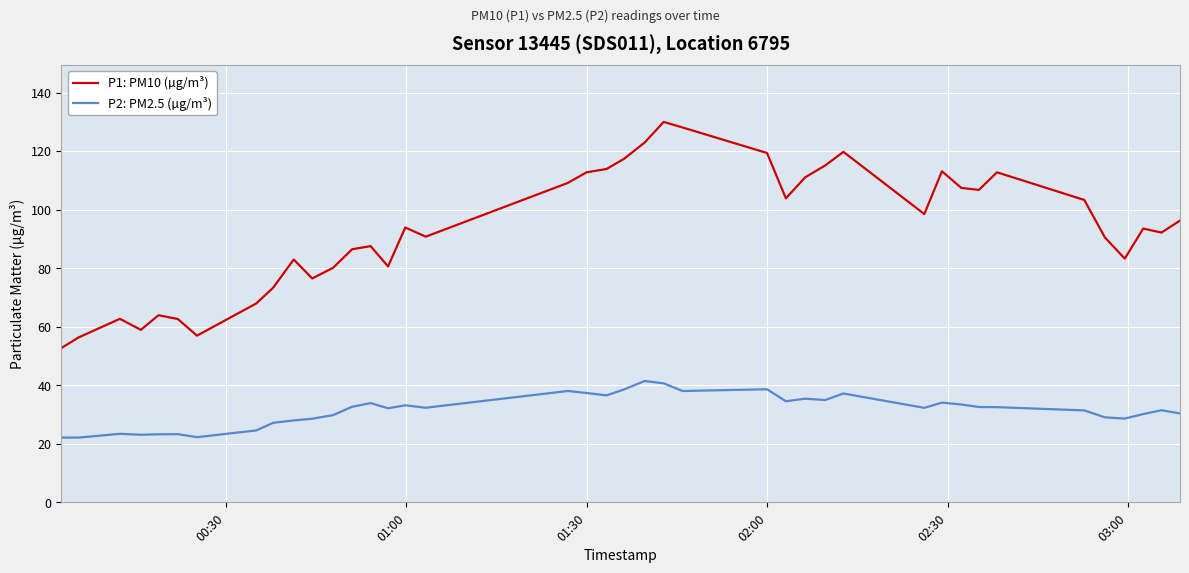

What is the average value of the P1: PM10 (µg/m³) series?

93.4